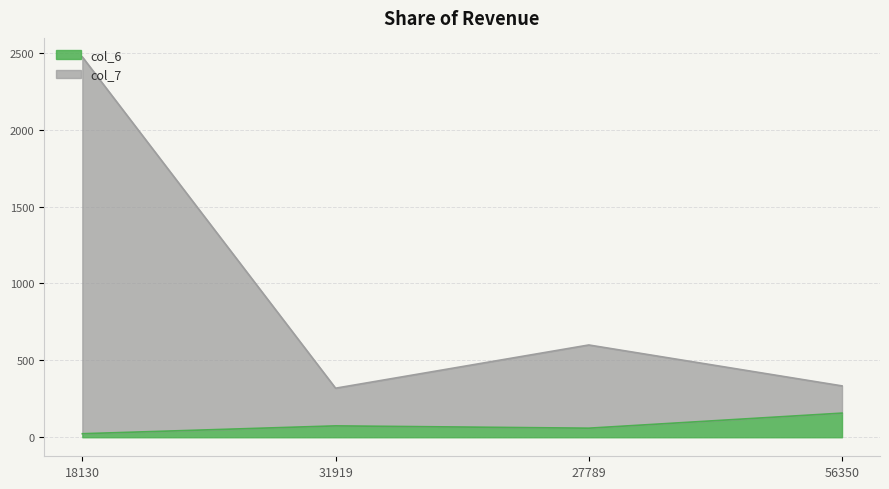

Where is the first local maximum for col_6?

31919